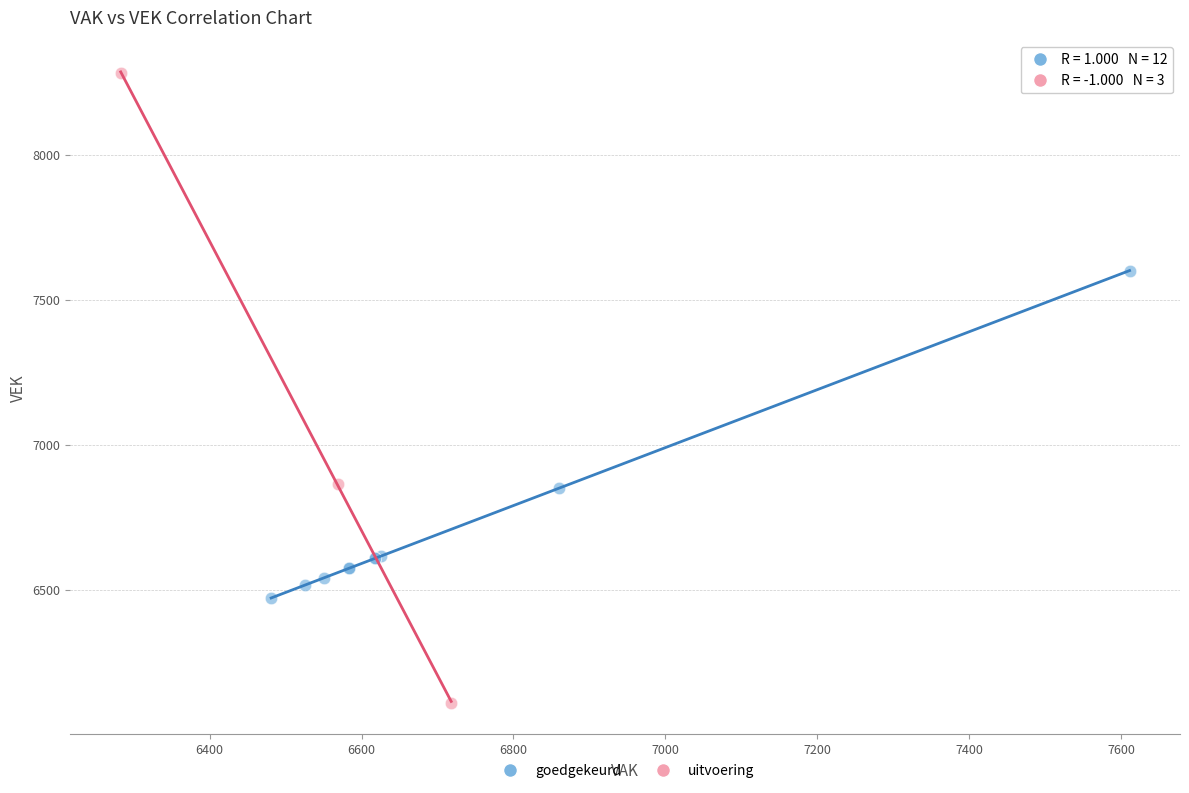

Which series has the largest Y range (max minus min)?

uitvoering